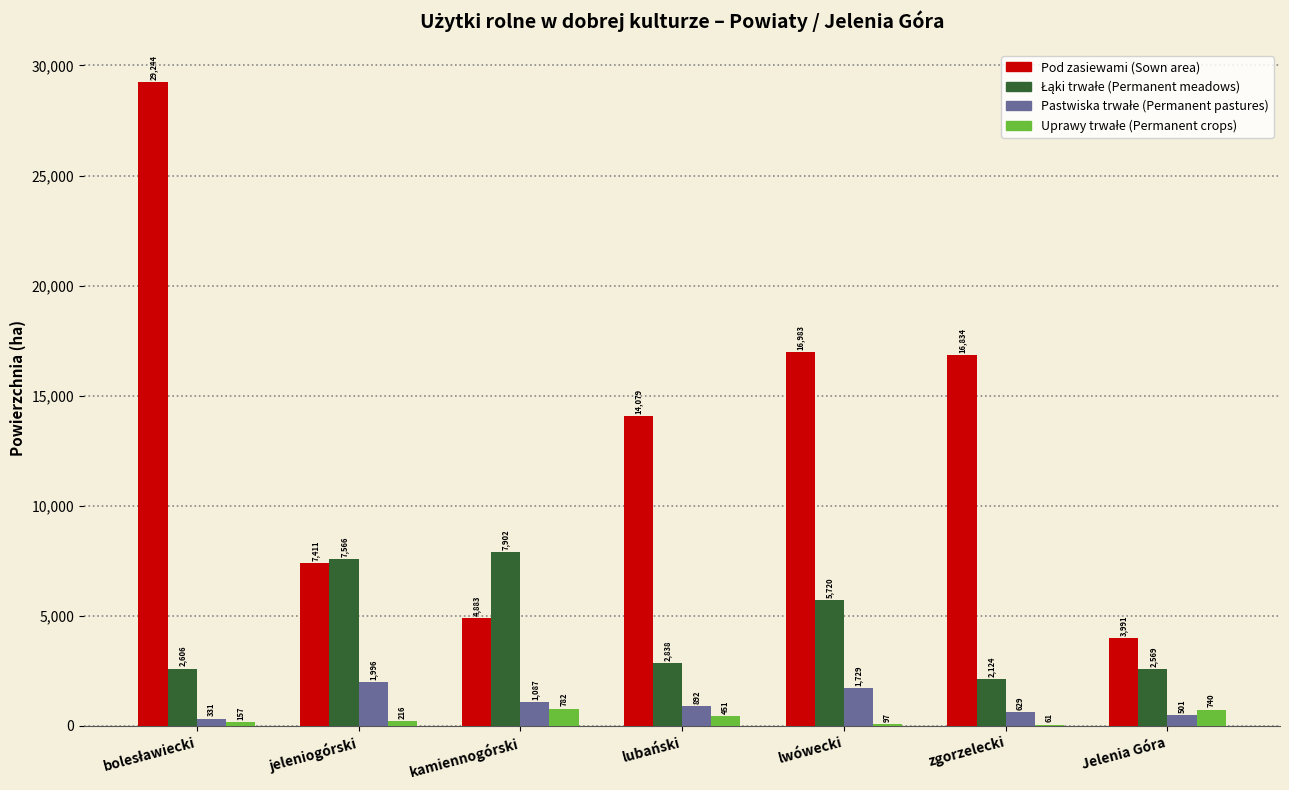

What is the greatest value displayed?

29244